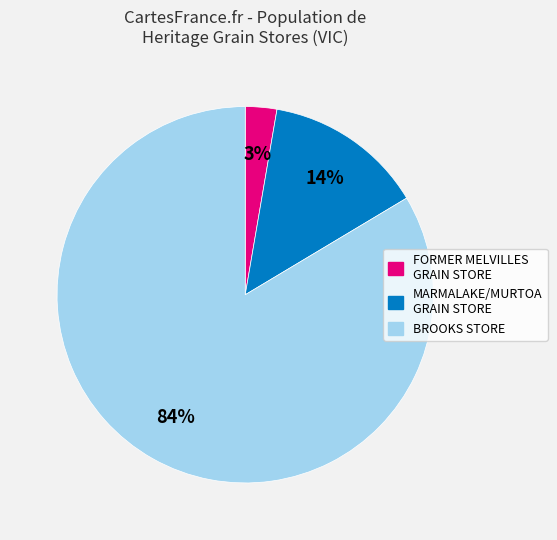

Which category accounts for the majority?

BROOKS STORE